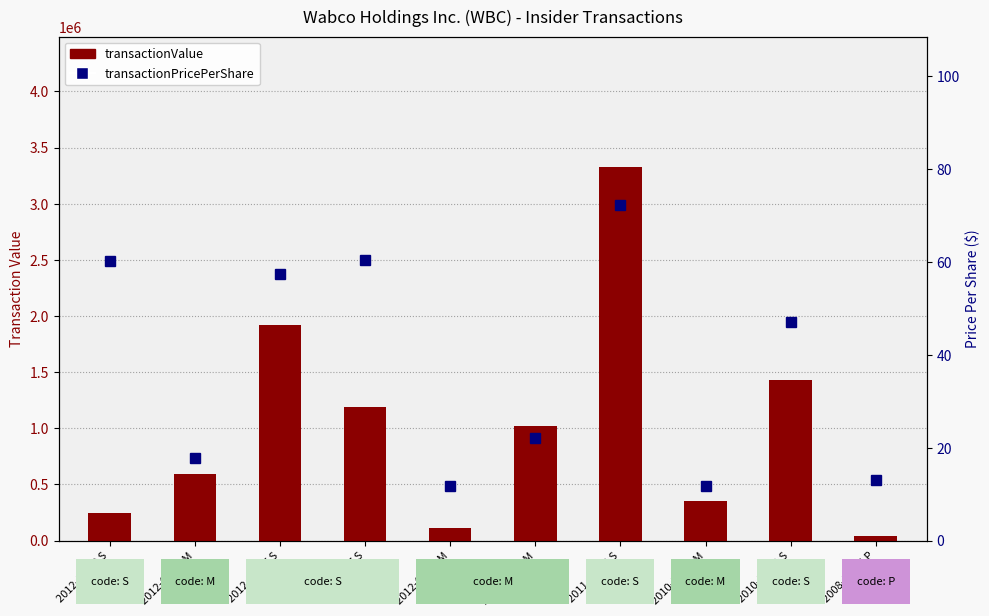

What are all the series names shown in the legend?

transactionValue, transactionPricePerShare